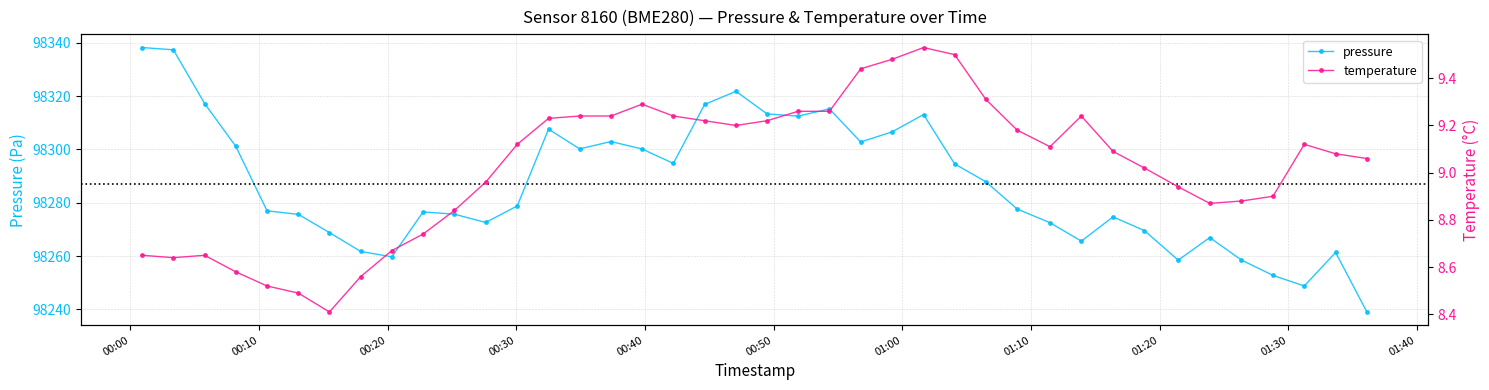

What is the value of the pressure point at the 20th from the left?

98321.8